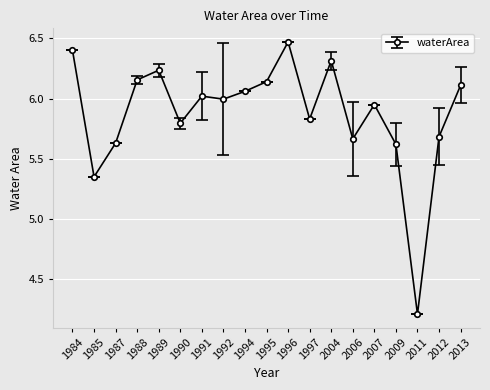

Where does the data first go above 5?

1984